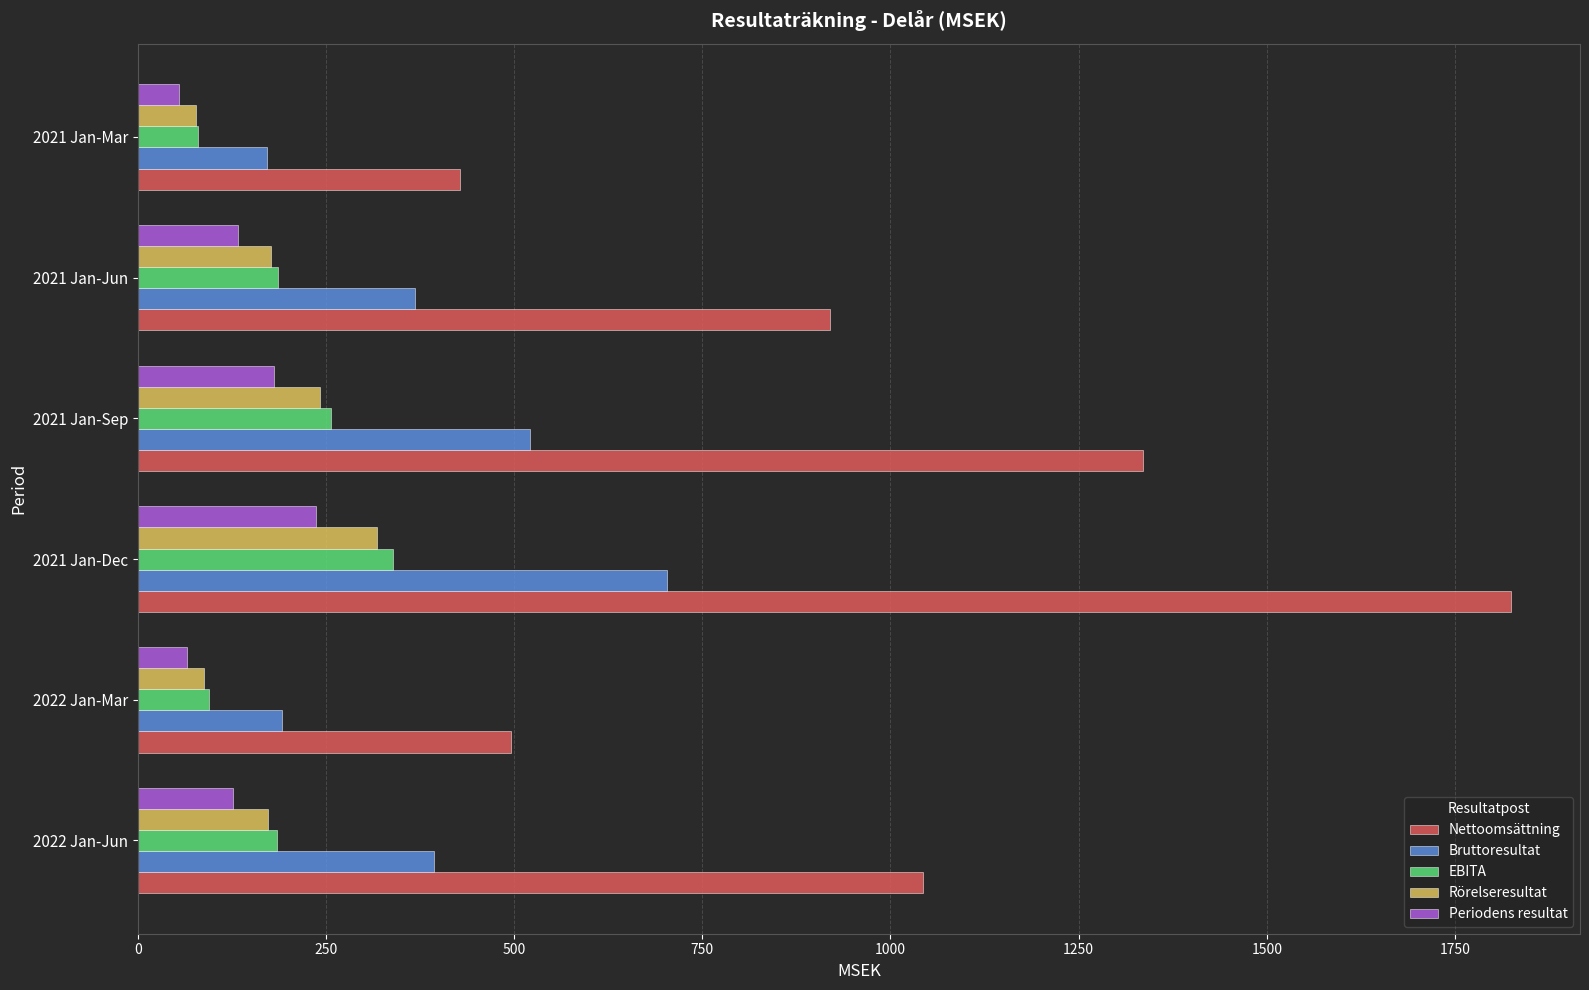

List the series in order of their peak value, highest first.

Nettoomsättning, Bruttoresultat, EBITA, Rörelseresultat, Periodens resultat